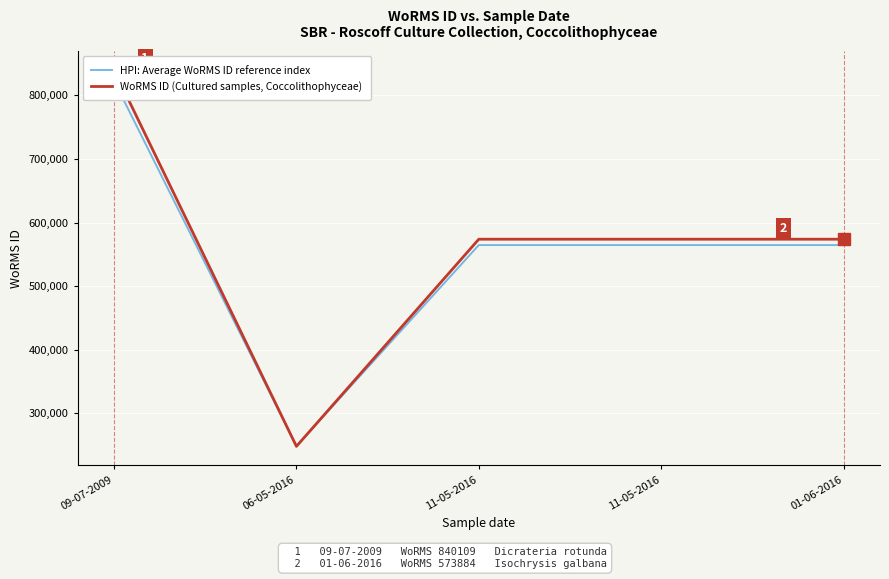

What is the label of the 1st point from the right?

01-06-2016